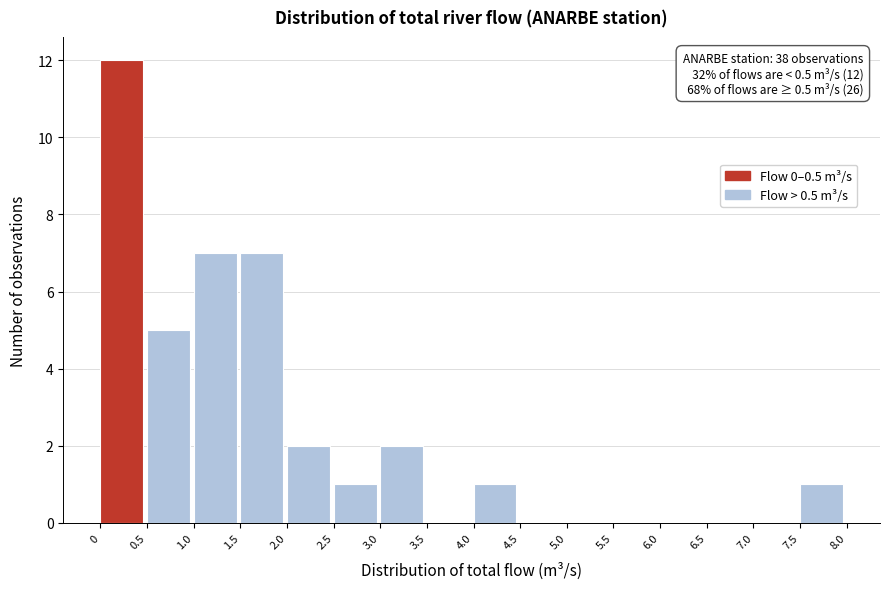

Over which range of the x-axis is the bar tallest?

0 to 0.5